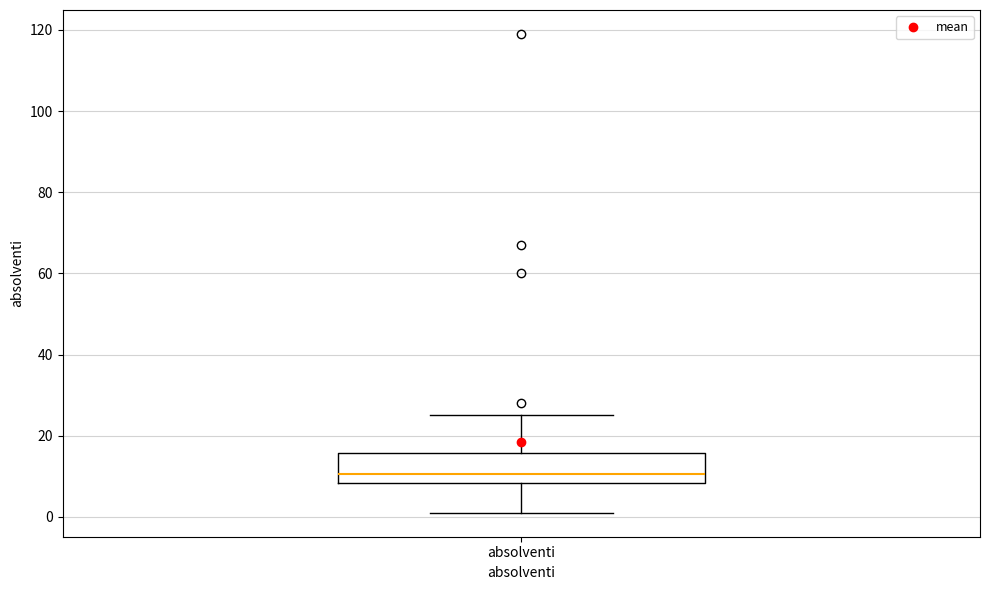

Read this box plot against the y-axis: the position of the median line, the range covered by the box, and the ends of both whiskers. The values are not printed on the chart, so give them approximately, as read against the axis.

median 10, box 8 to 16, whiskers 2 to 26